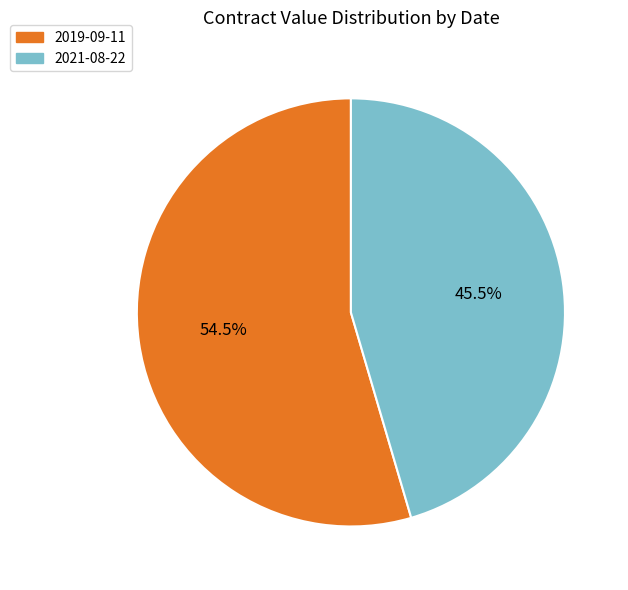

Is there a majority slice in this chart?

Yes